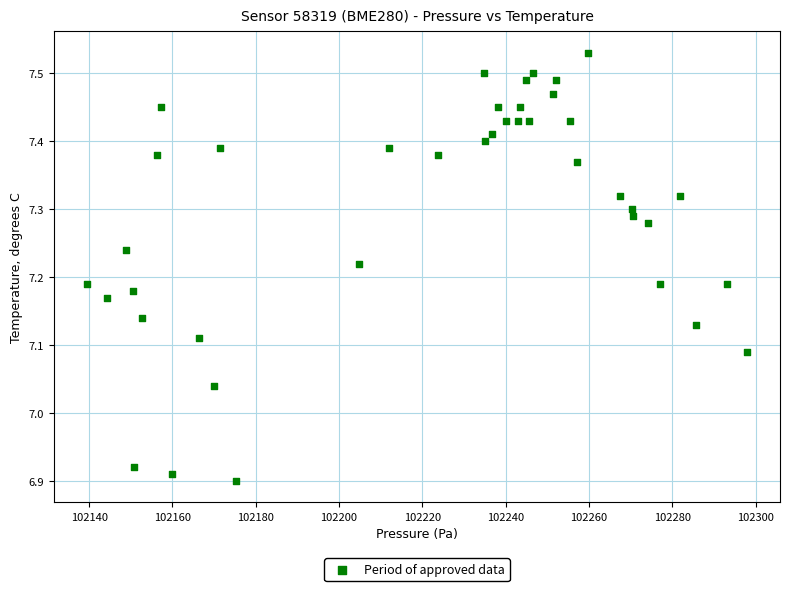

What is the range of X values (max minus min)?

158.5